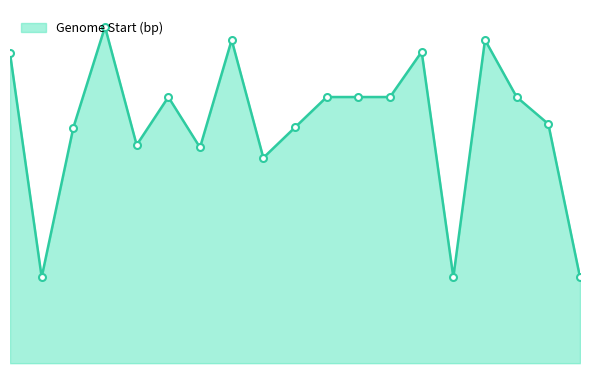

Does the chart have visible grid lines?

No